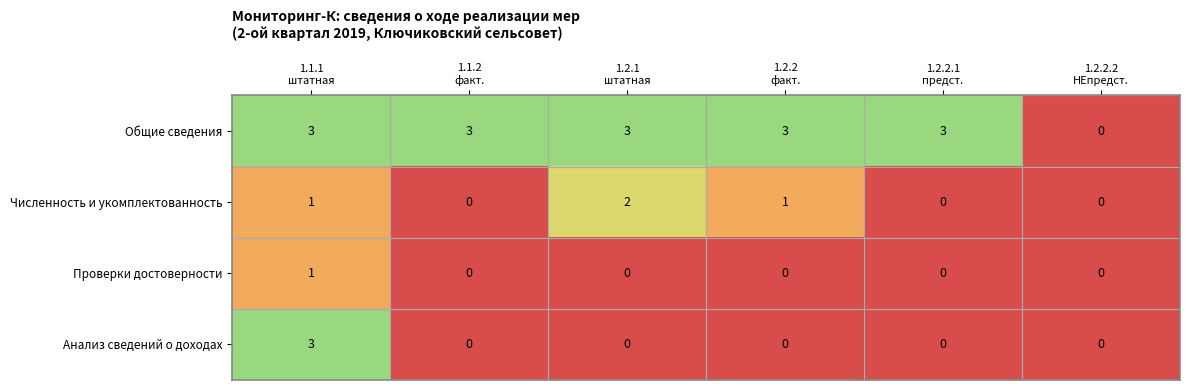

What is the sum of all Численность и укомплектованность values?

4